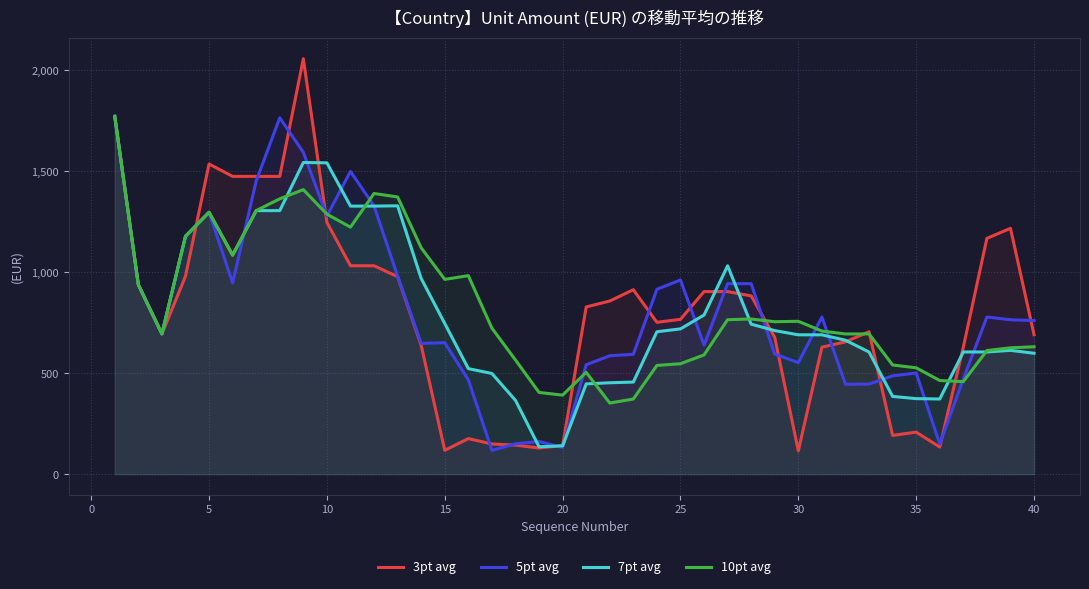

Does the chart have visible grid lines?

Yes